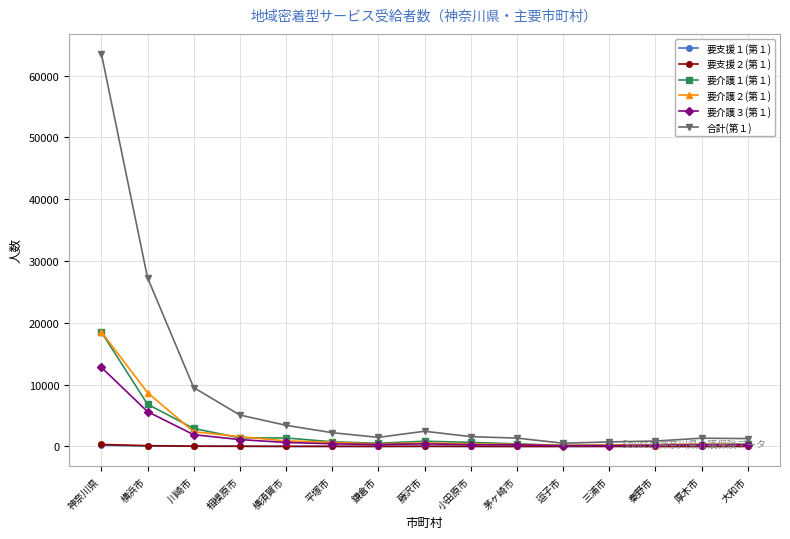

True or false: 要介護３(第１) has more than 0 points higher than both neighbors.

True